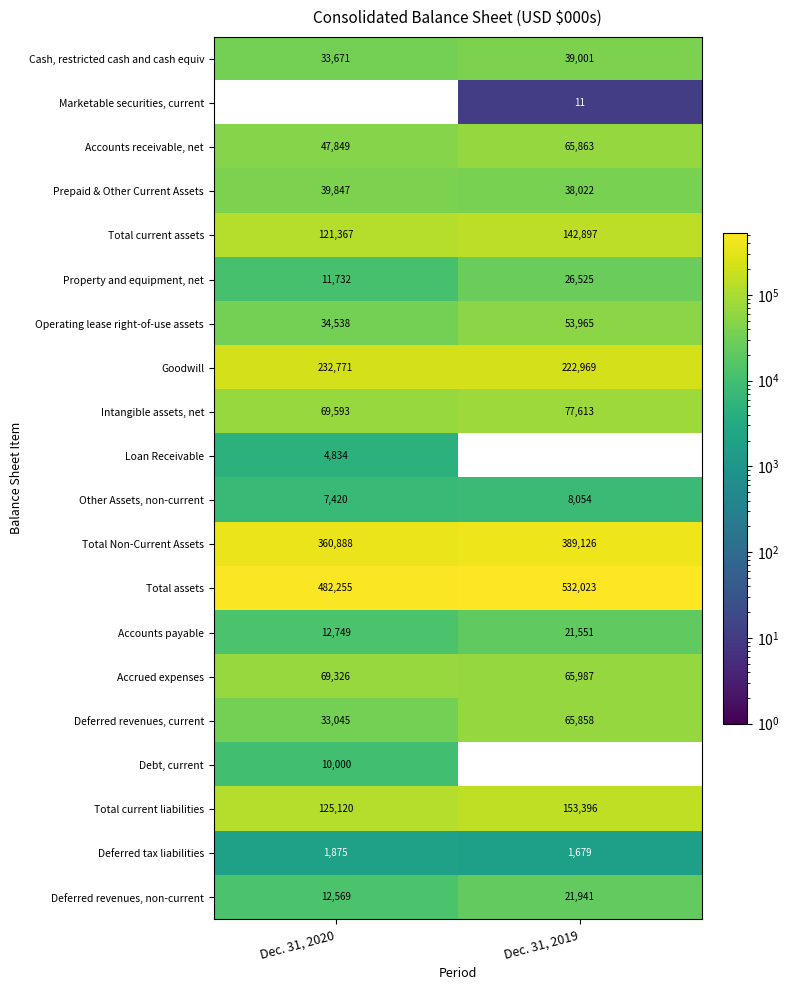

How many values in the Deferred revenues, non-current series are below 21941?

1